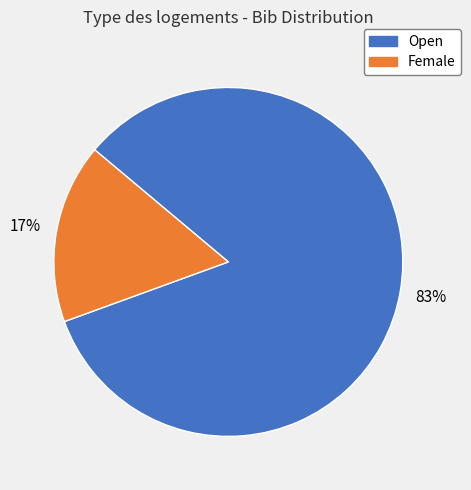

To the nearest percent, what is the average slice percentage?

50%